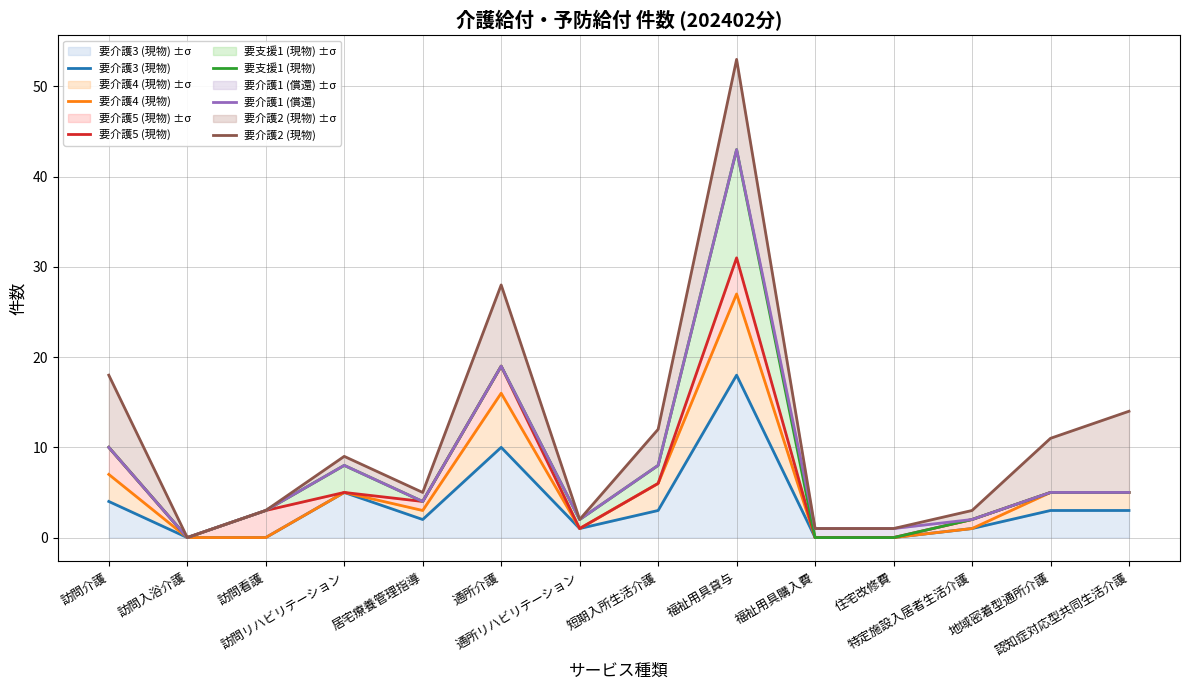

Reading left to right, transcribe all the data shown in this chart.

要介護3 (現物): 4	0	0	5	2	10	1	3	18	0	0	1	3	3
要介護4 (現物): 7	0	0	5	3	16	1	6	27	0	0	1	5	5
要介護5 (現物): 10	0	3	5	4	19	1	6	31	0	0	2	5	5
要支援1 (現物): 10	0	3	8	4	19	2	8	43	0	0	2	5	5
要介護1 (償還): 10	0	3	8	4	19	2	8	43	1	1	2	5	5
要介護2 (現物): 18	0	3	9	5	28	2	12	53	1	1	3	11	14